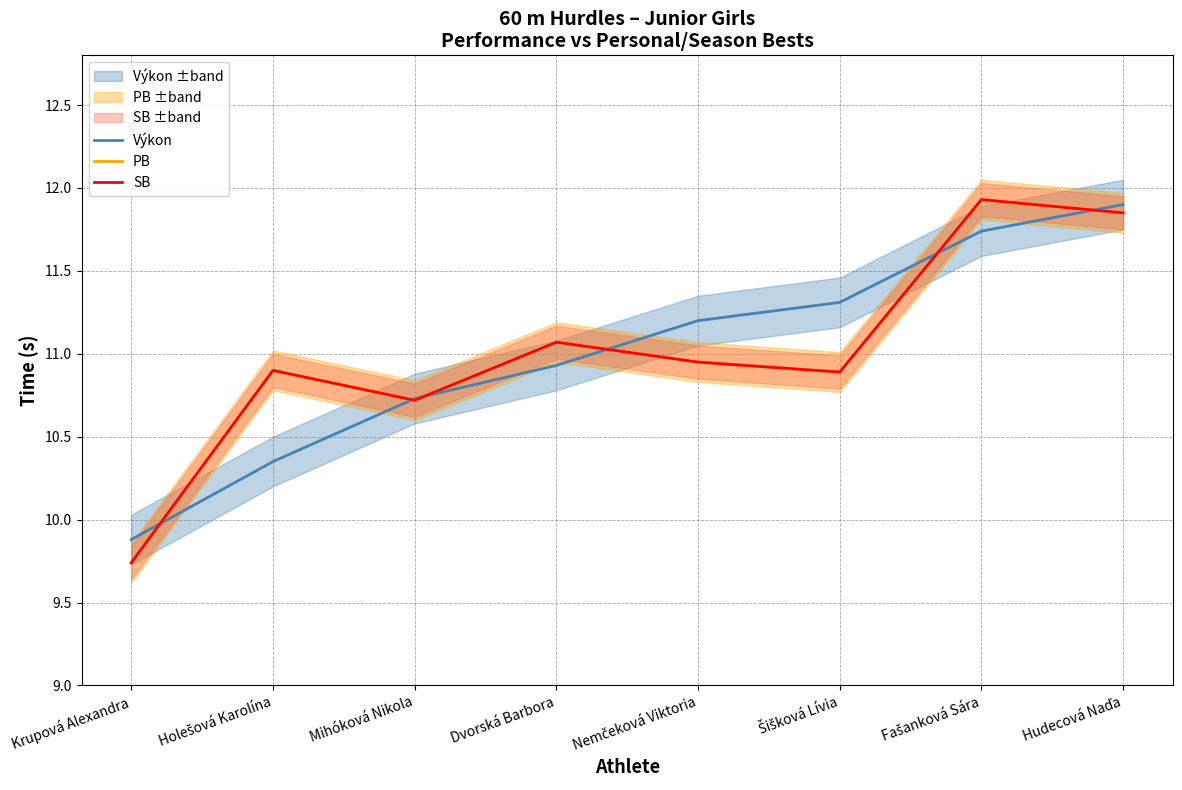

How many values in the Výkon series exceed 11?

4